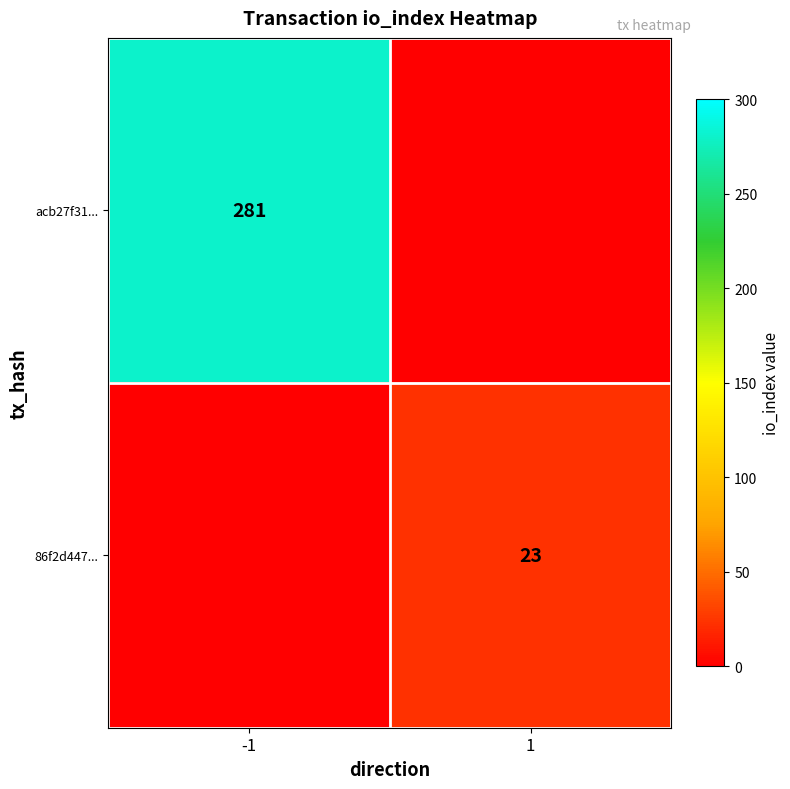

True or false: acb27f31... has a value of 417 at -1.

False